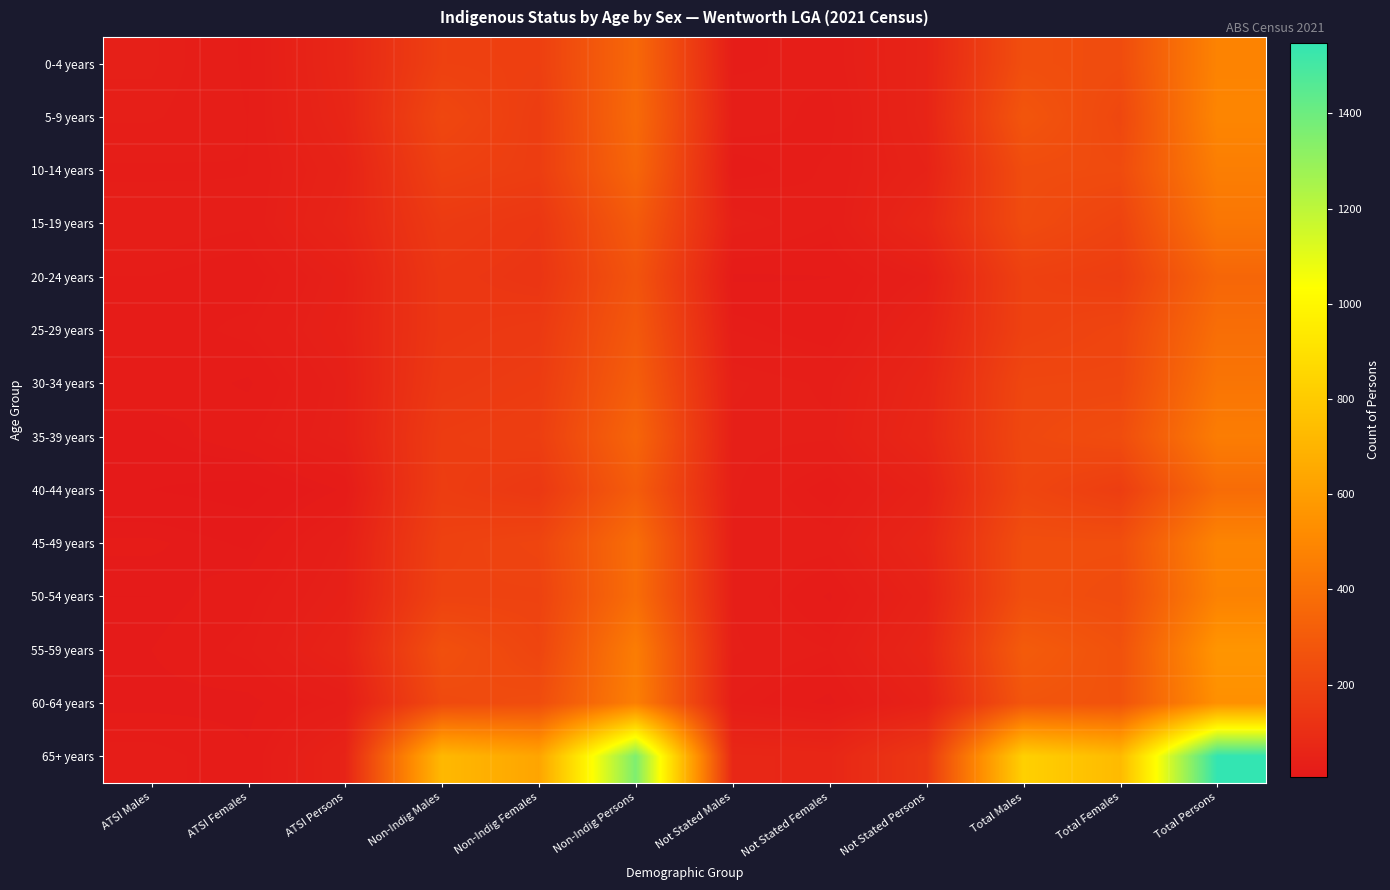

Rank the series at Non-Indig Males from highest to lowest value.

65+ years, 55-59 years, 60-64 years, 5-9 years, 50-54 years, 45-49 years, 10-14 years, 0-4 years, 40-44 years, 35-39 years, 15-19 years, 30-34 years, 20-24 years, 25-29 years